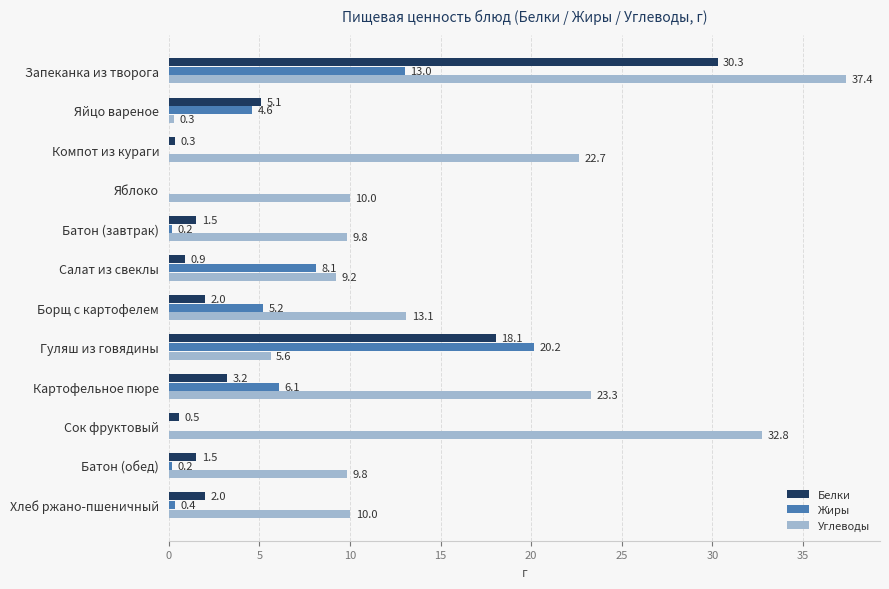

At which category is the sum across all series the highest?

Запеканка из творога